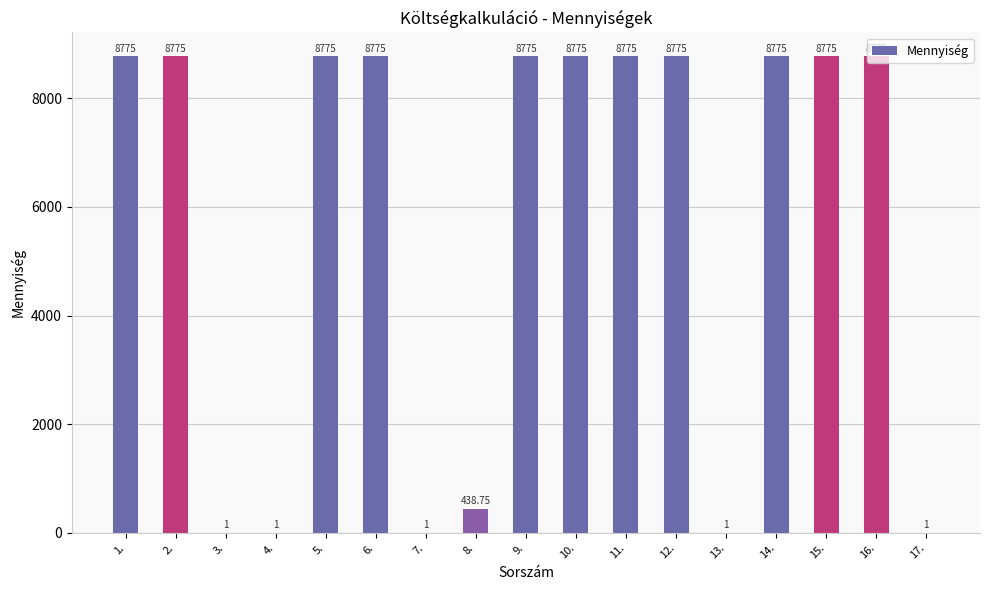

What is the ratio of the value at 16. to the value at 5.?

1.0